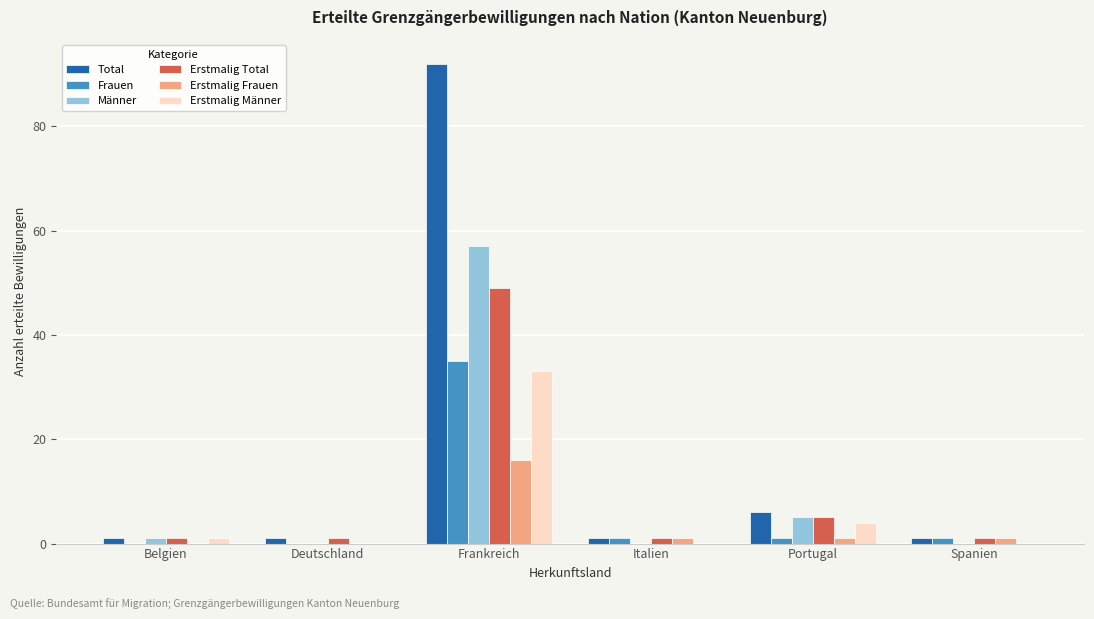

Reading left to right, list all the values displayed in this chart.

Total: 1	1	92	1	6	1
Frauen: 0	0	35	1	1	1
Männer: 1	0	57	0	5	0
Erstmalig Total: 1	1	49	1	5	1
Erstmalig Frauen: 0	0	16	1	1	1
Erstmalig Männer: 1	0	33	0	4	0